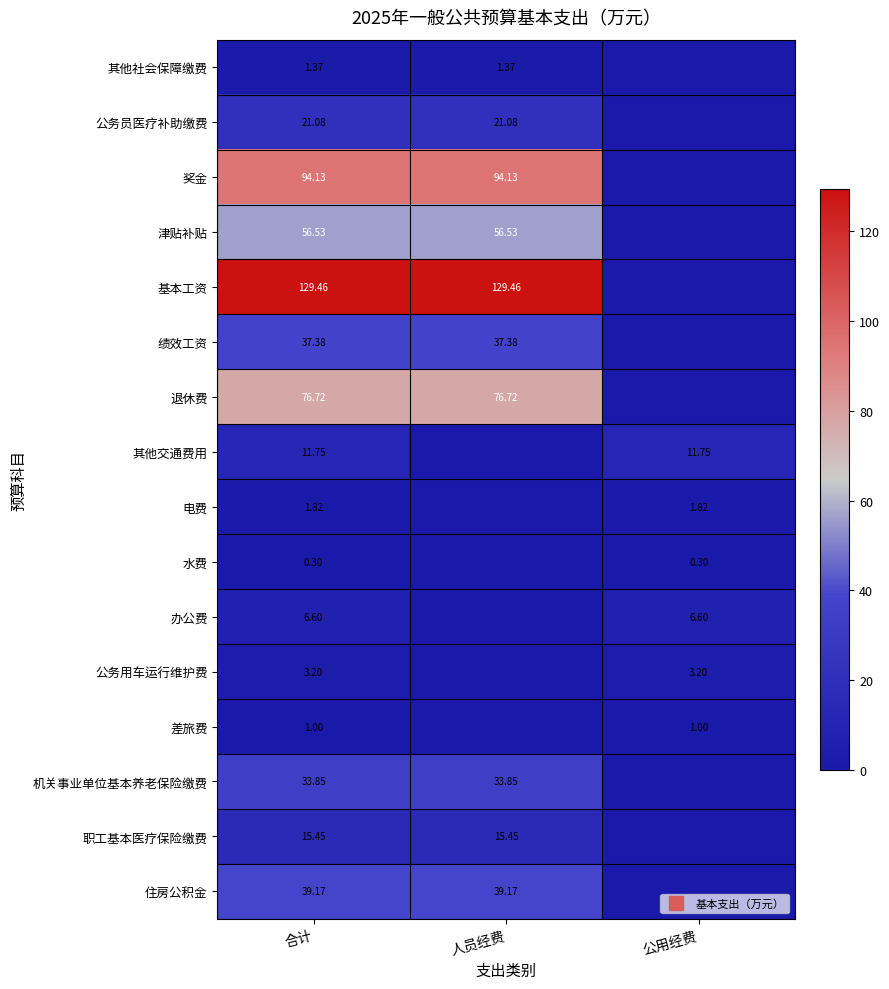

Which category has the lowest value in the 水费 series?

人员经费